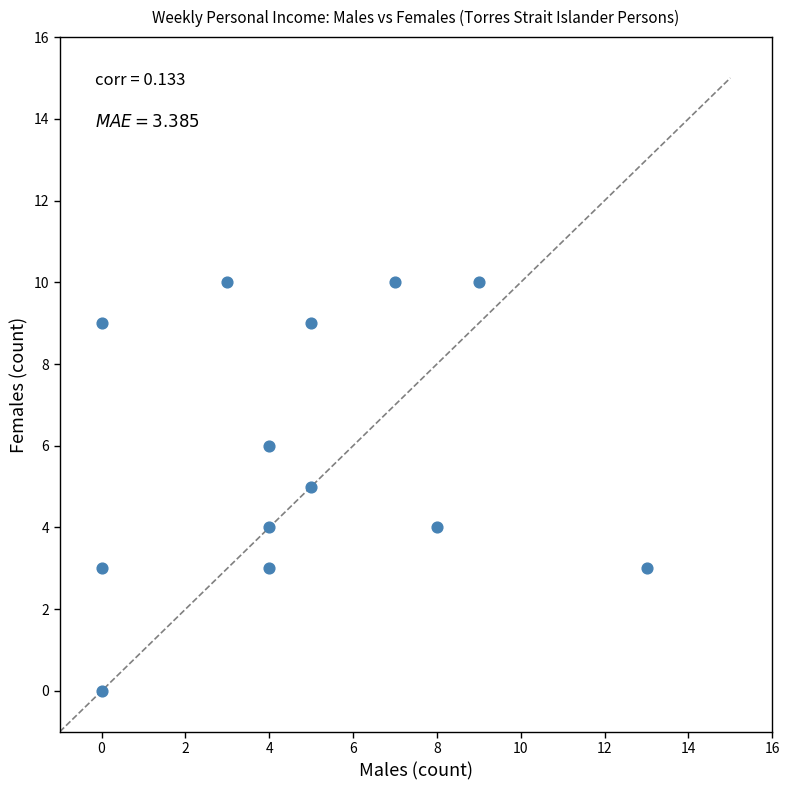

What is the range of X values (max minus min)?

13